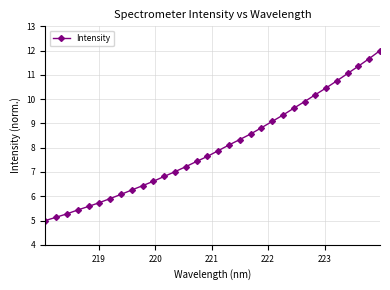

What is the difference between the maximum and minimum values?

7.0